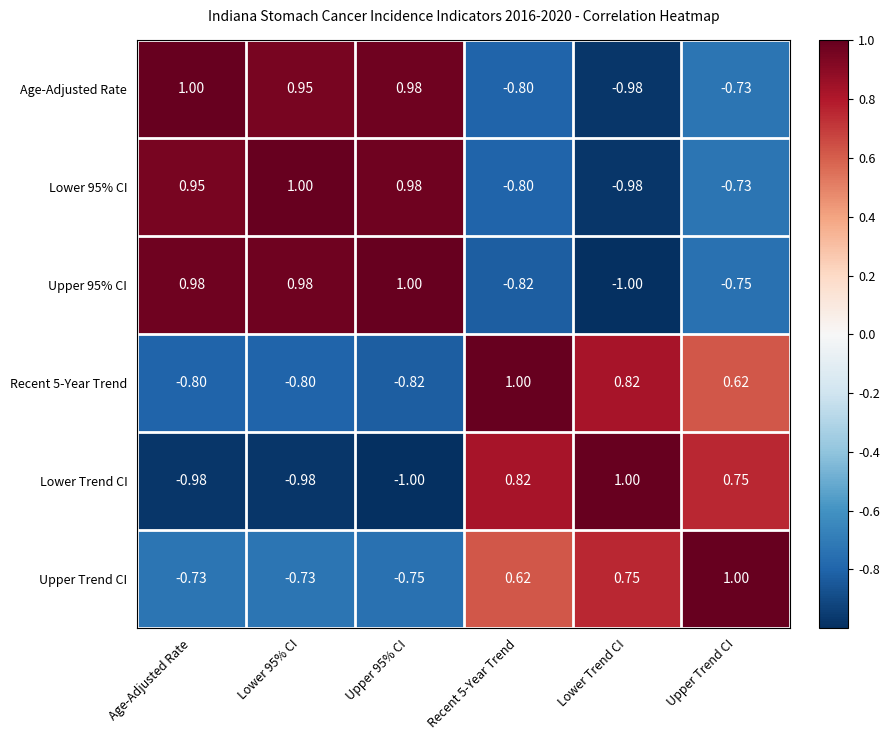

Where does the Lower 95% CI series first go above 0?

Age-Adjusted Rate